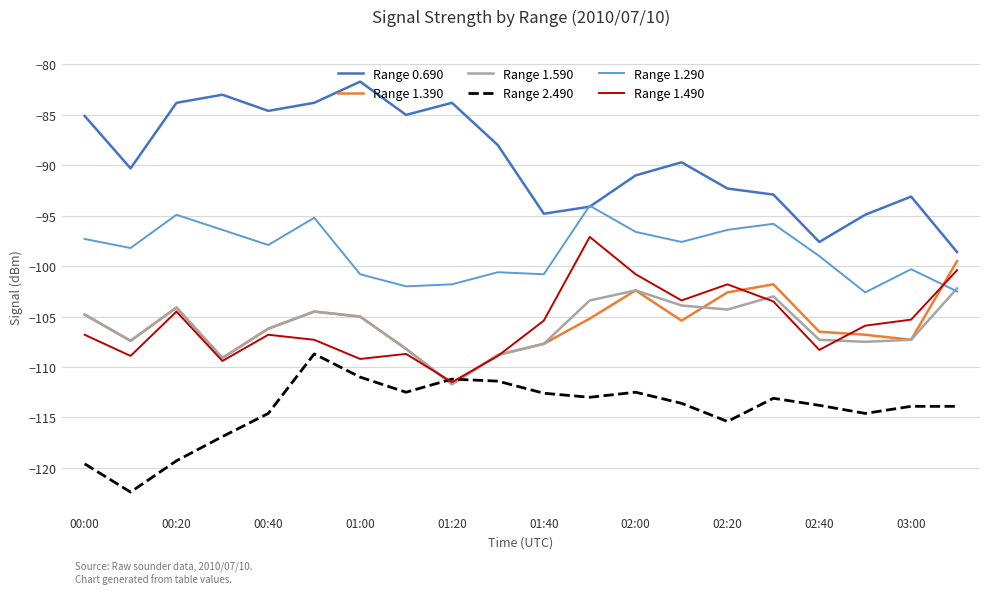

Which series has the widest spread of values?

Range 0.690